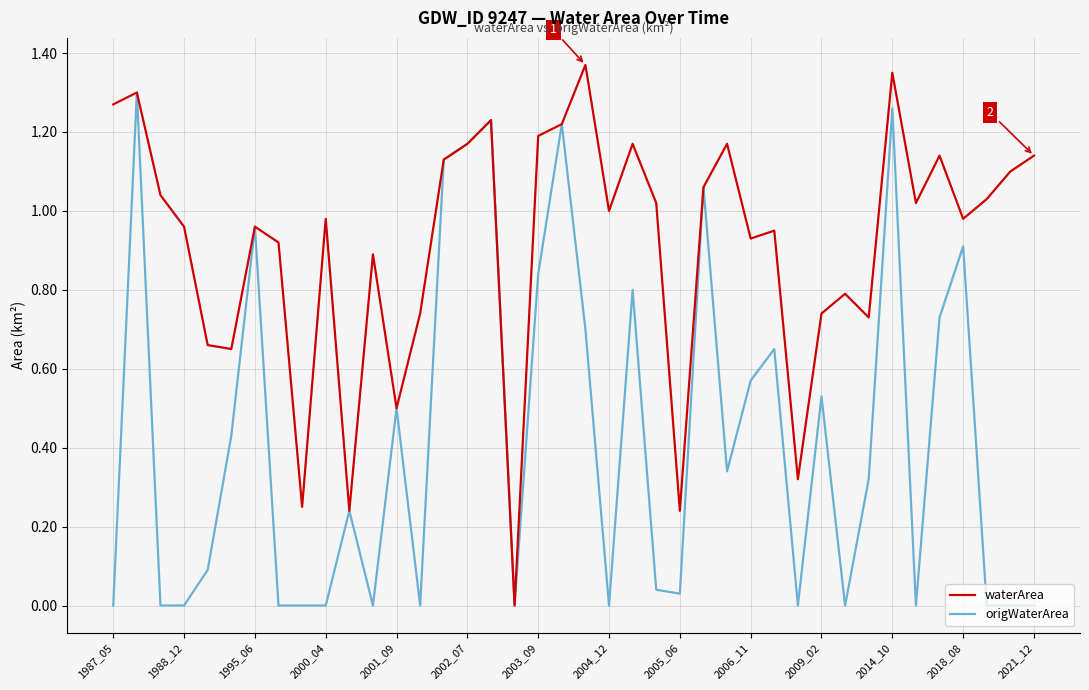

What is the sum of all origWaterArea values?

17.1